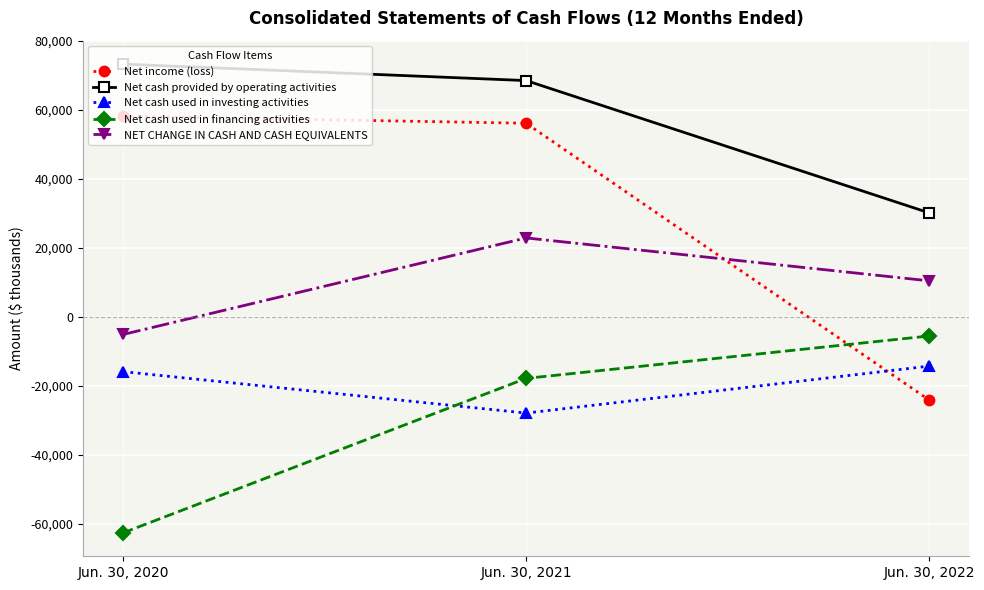

Count the number of data series in this chart.

5